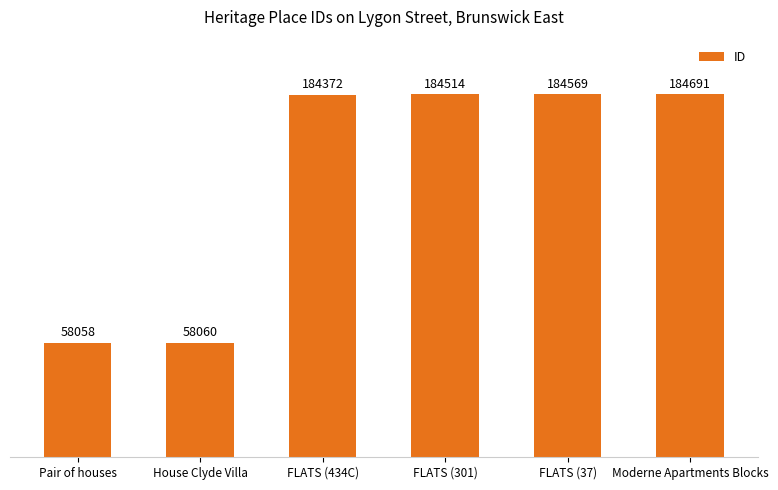

Reading left to right, extract all data points from this chart.

58058	58060	184372	184514	184569	184691